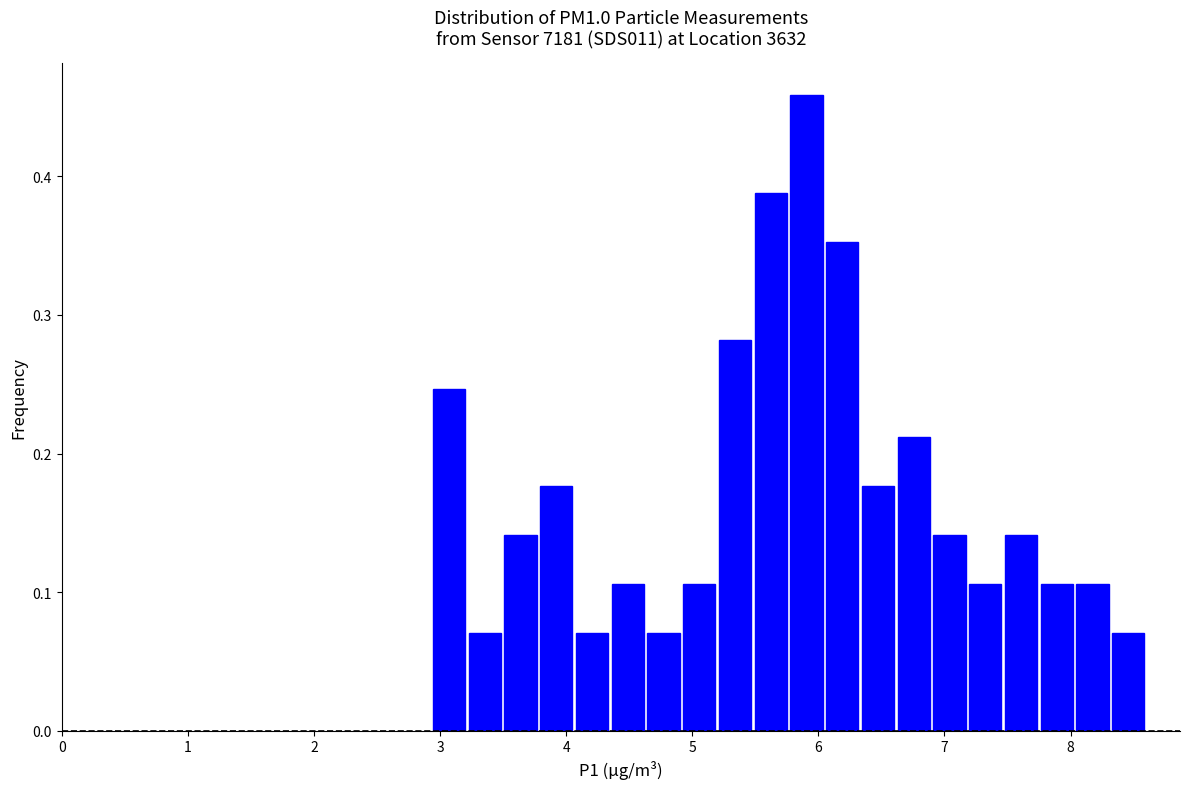

Around what value on the x-axis is the tallest bar? Give the approximate position of its centre, as read against the axis.

5.9